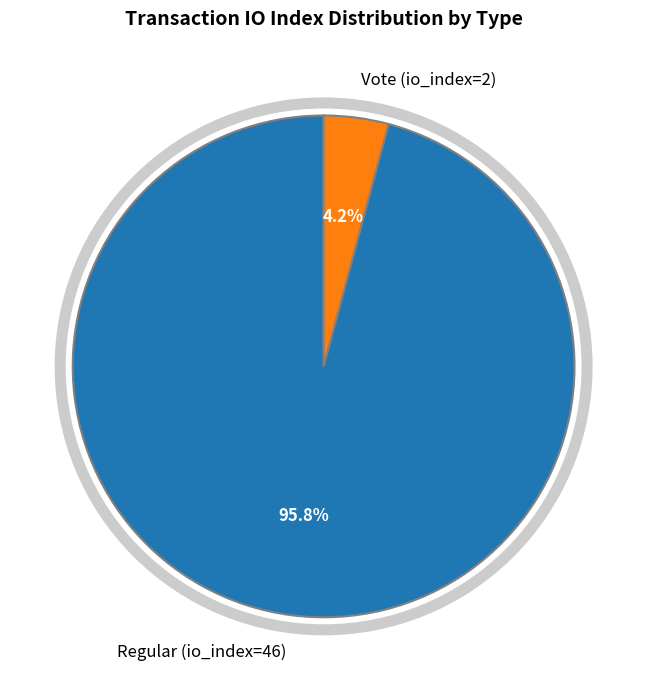

Between Vote (io_index=2) and Regular (io_index=46), which is larger?

Regular (io_index=46)